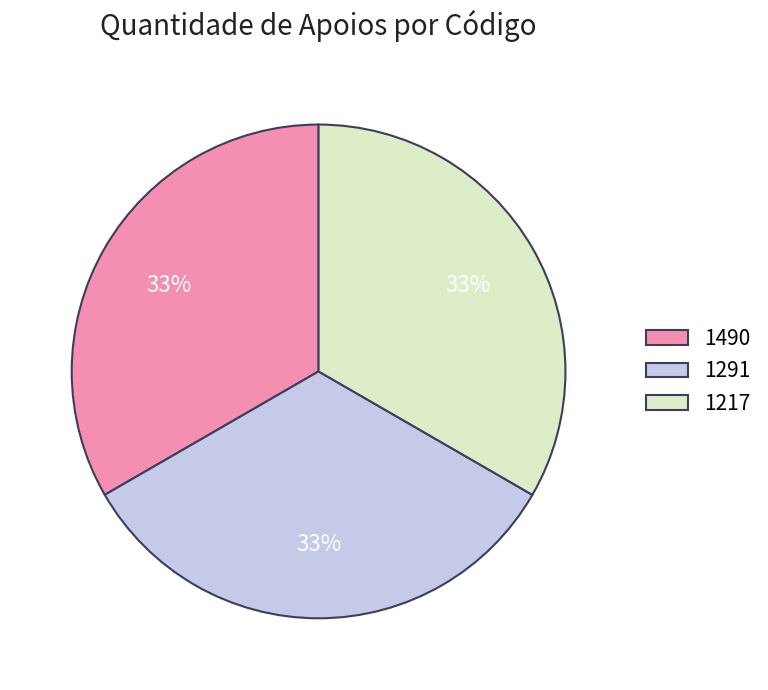

How many segments does this pie chart have?

3